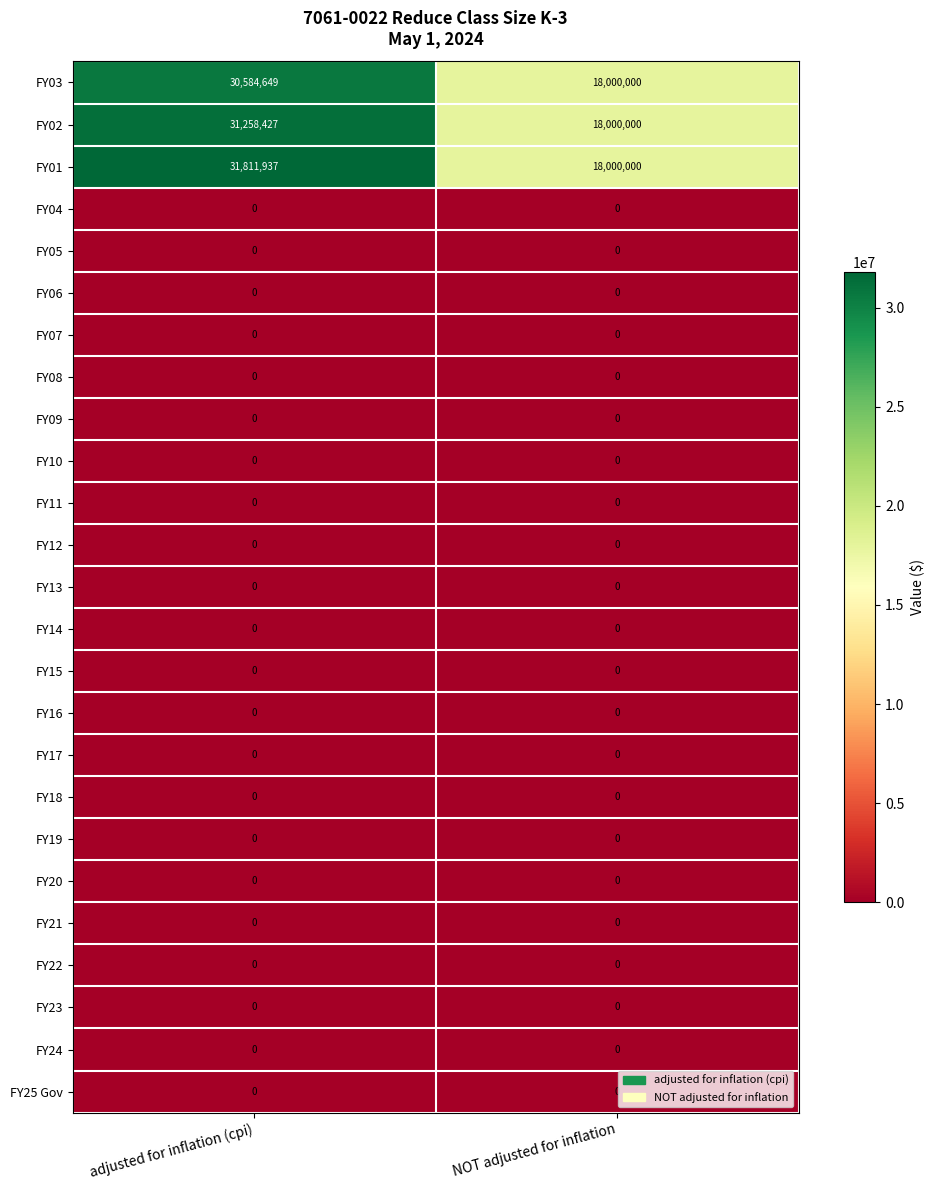

Which category has the highest value across all series?

adjusted for inflation (cpi)